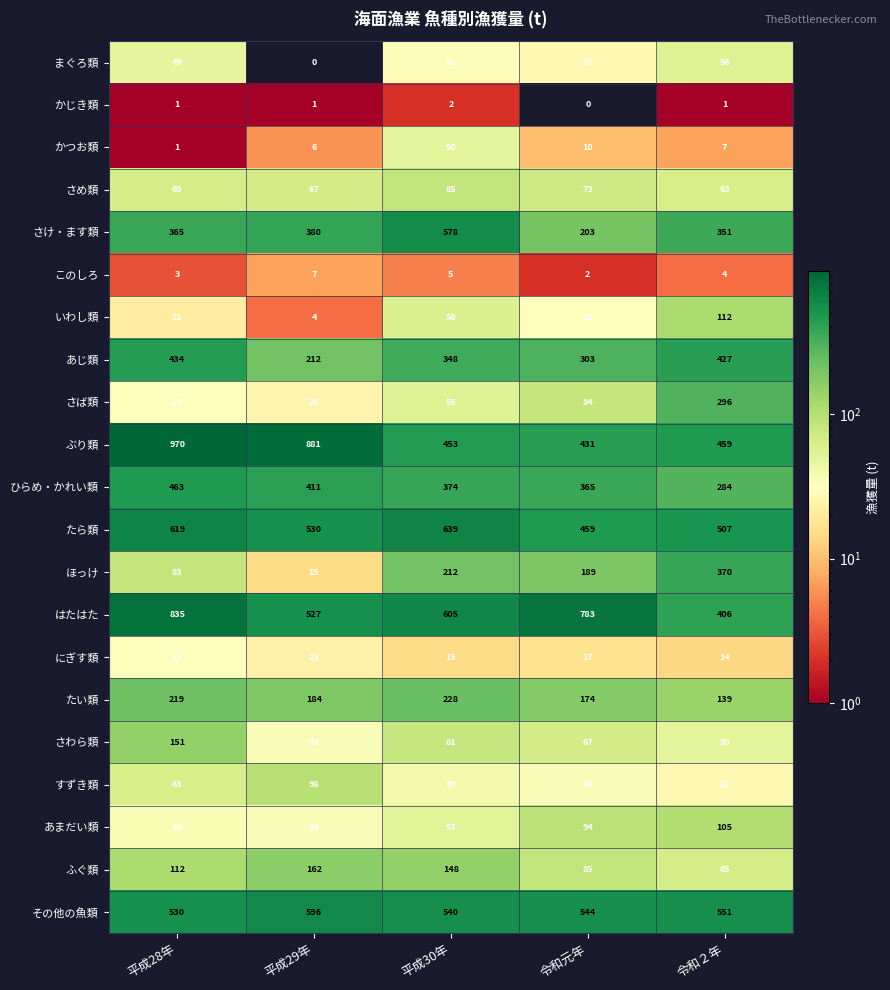

Rank the categories by いわし類 value from lowest to highest.

平成29年, 平成28年, 令和元年, 平成30年, 令和２年